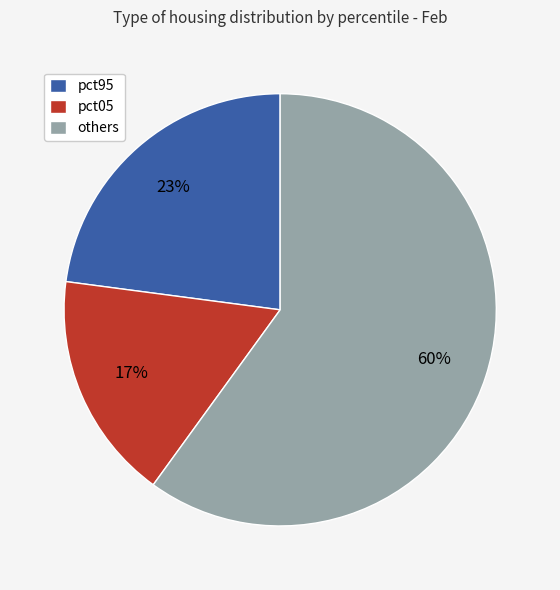

How many segments does this pie chart have?

3